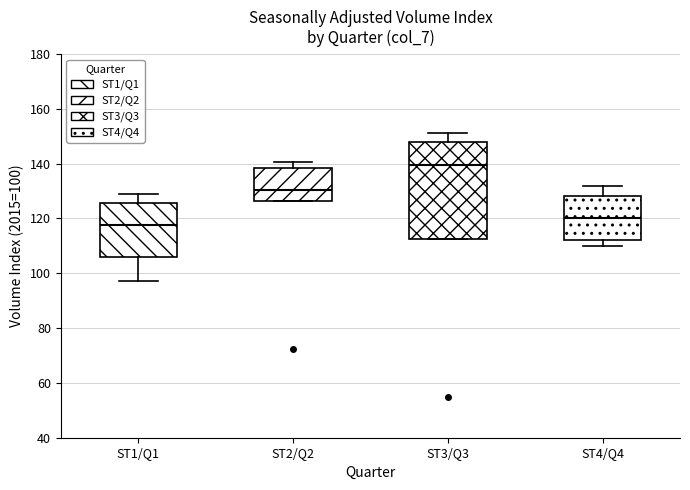

Reading left to right, read every box against the y-axis: the position of its median line, the range the box covers, and the ends of its whiskers. The values are not printed on the chart, so give them approximately, as read against the axis.

ST1/Q1: median 118, box 106 to 126, whiskers 98 to 128
ST2/Q2: median 130, box 126 to 138, whiskers 126 to 140
ST3/Q3: median 140, box 112 to 148, whiskers 112 to 152
ST4/Q4: median 120, box 112 to 128, whiskers 110 to 132